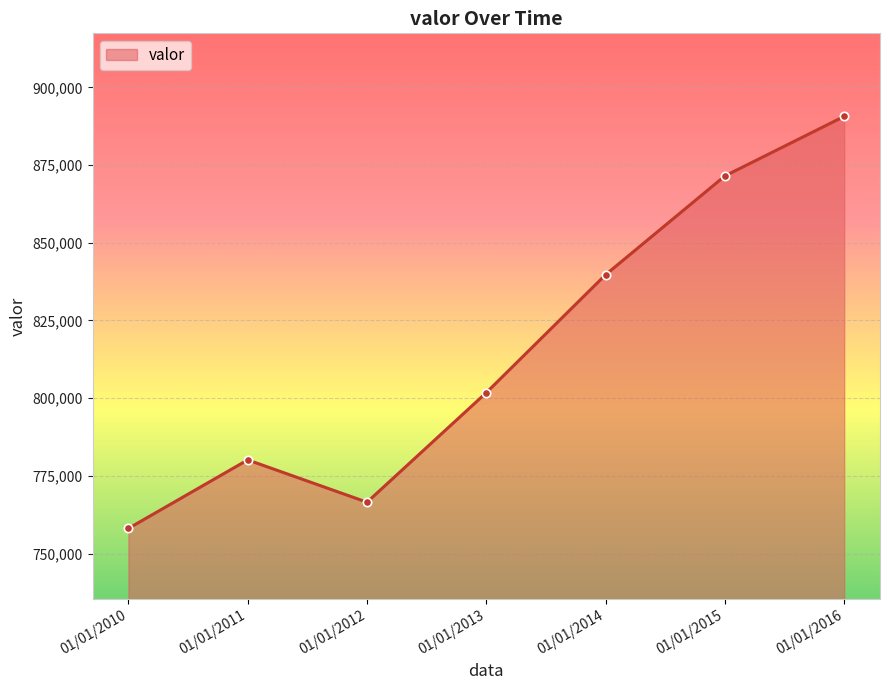

What is the average value?

815475